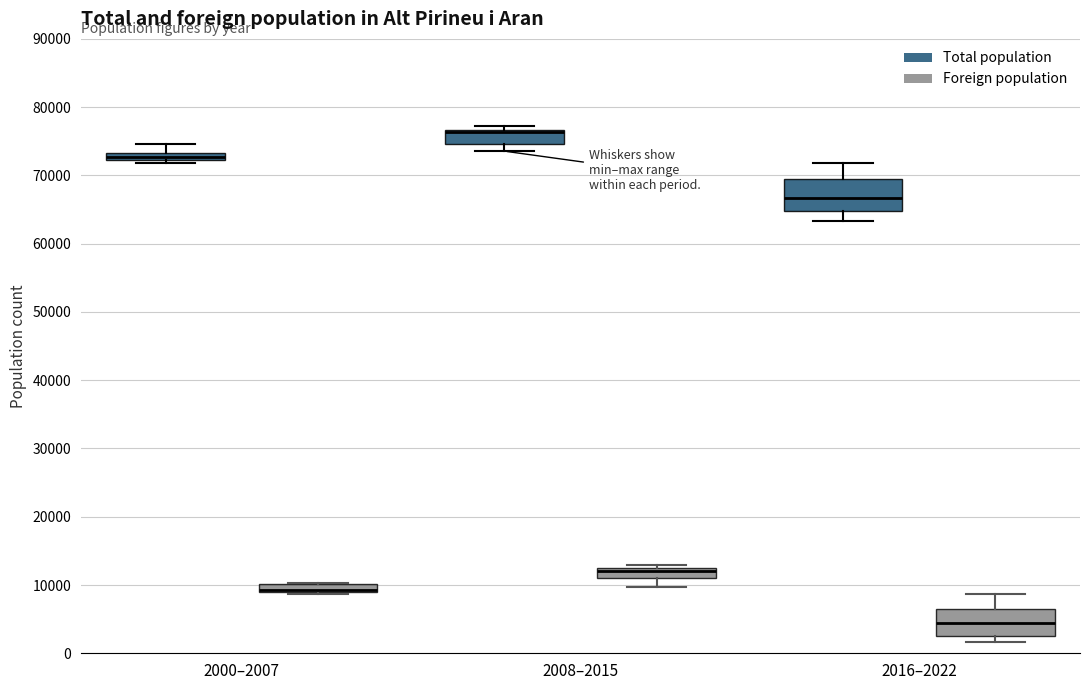

Which box's median line is the highest?

2008–2015 (Total population)